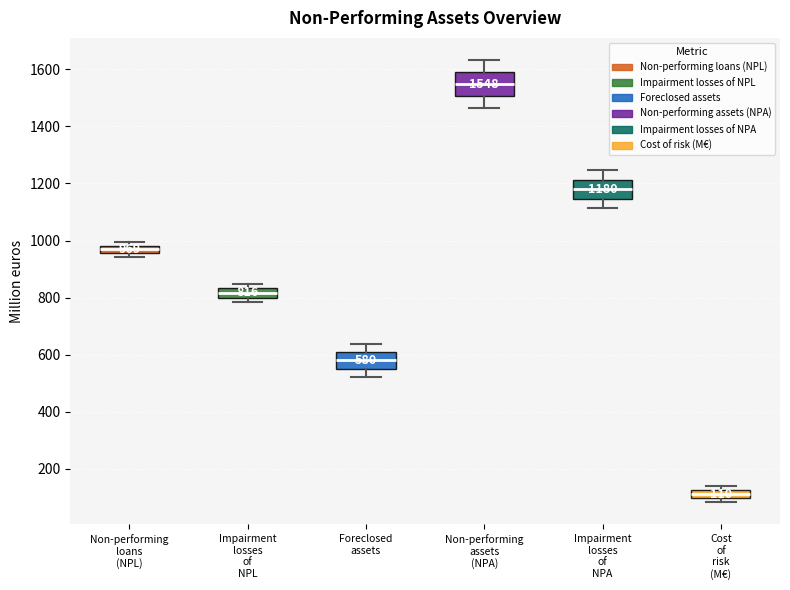

Which box's median line is the lowest?

Cost of risk (M€)